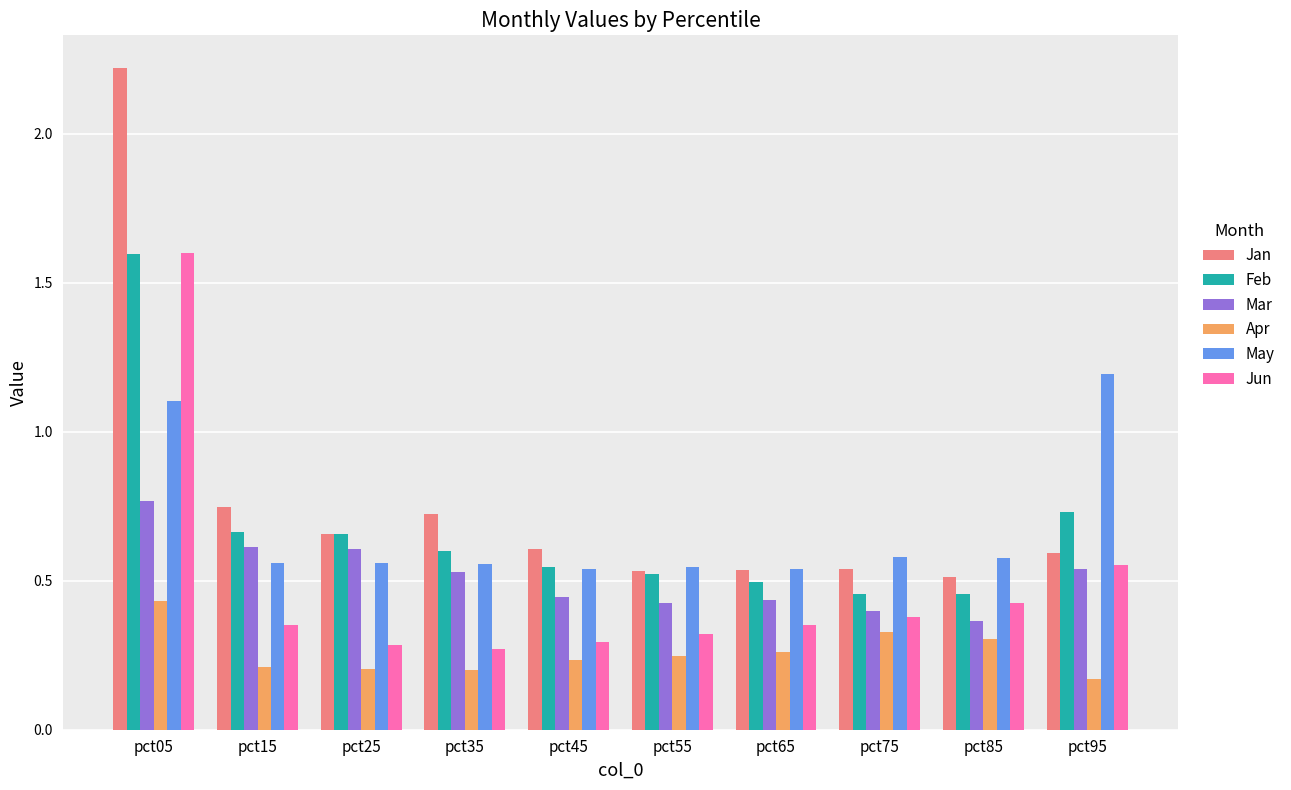

Does the chart contain stacked bars?

No